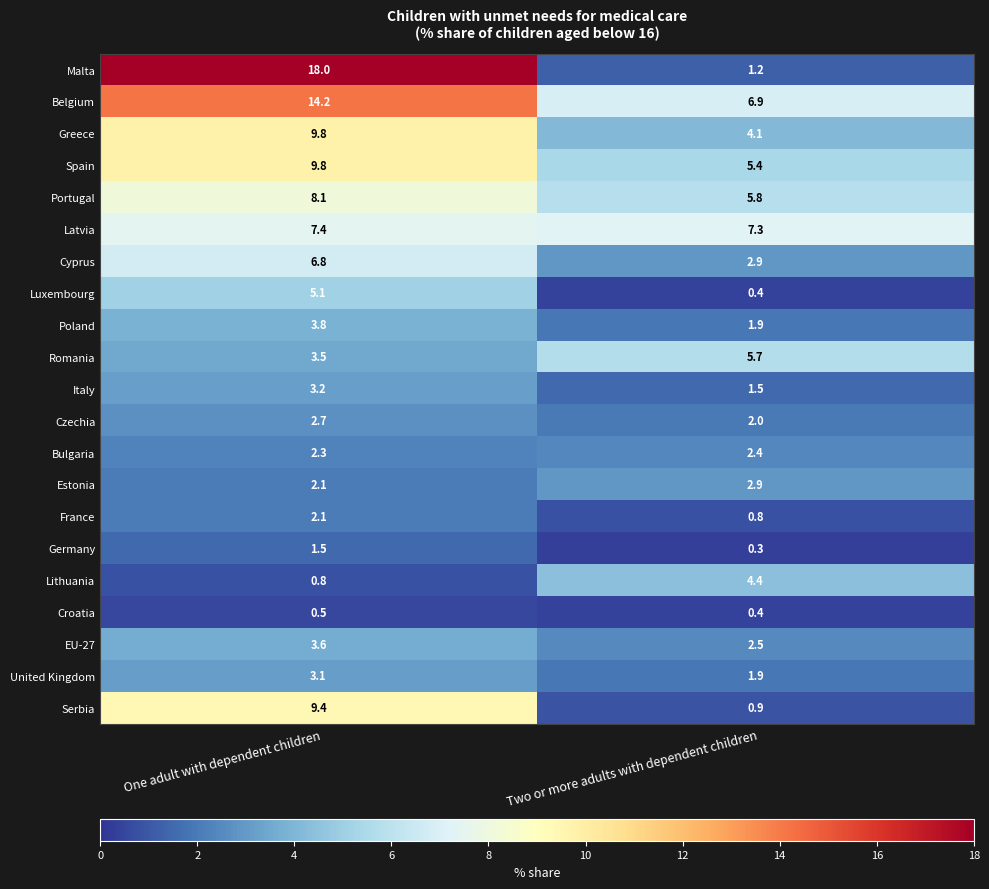

At which label does Czechia reach its minimum?

Two or more adults with dependent children